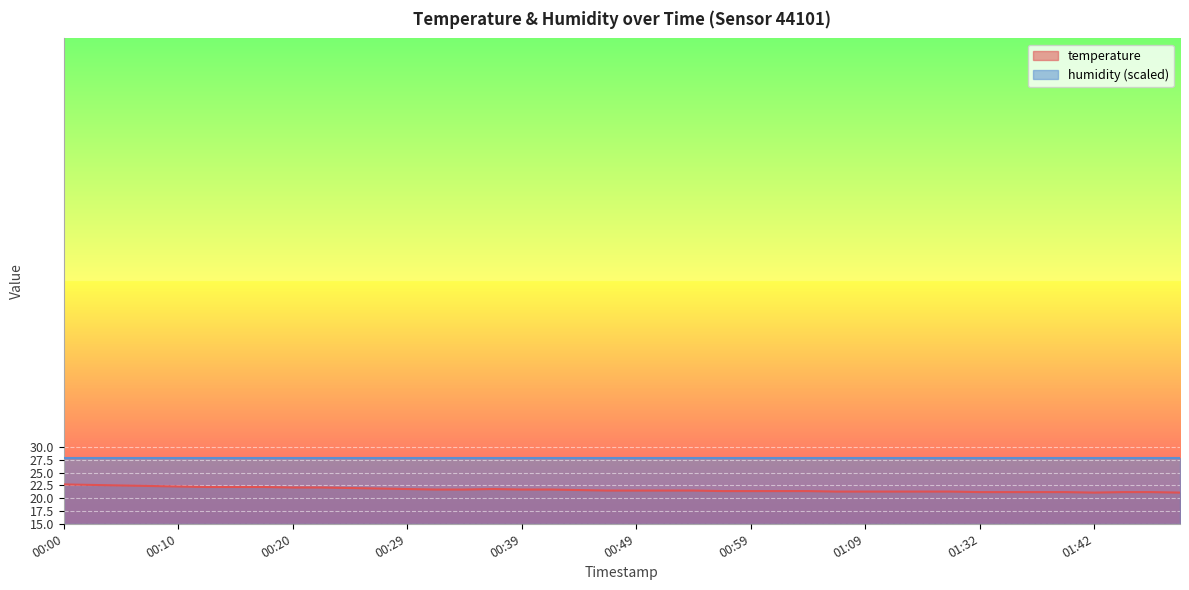

What is the maximum value shown in the chart?

28.0